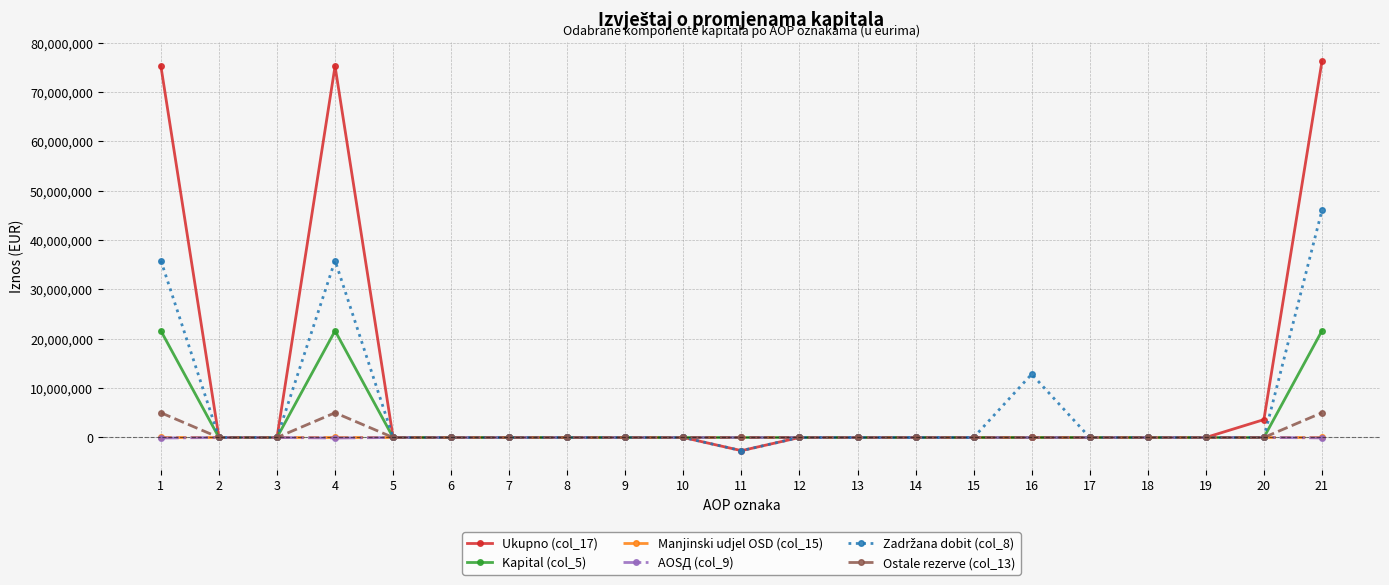

What is the smallest value displayed?

-2664000